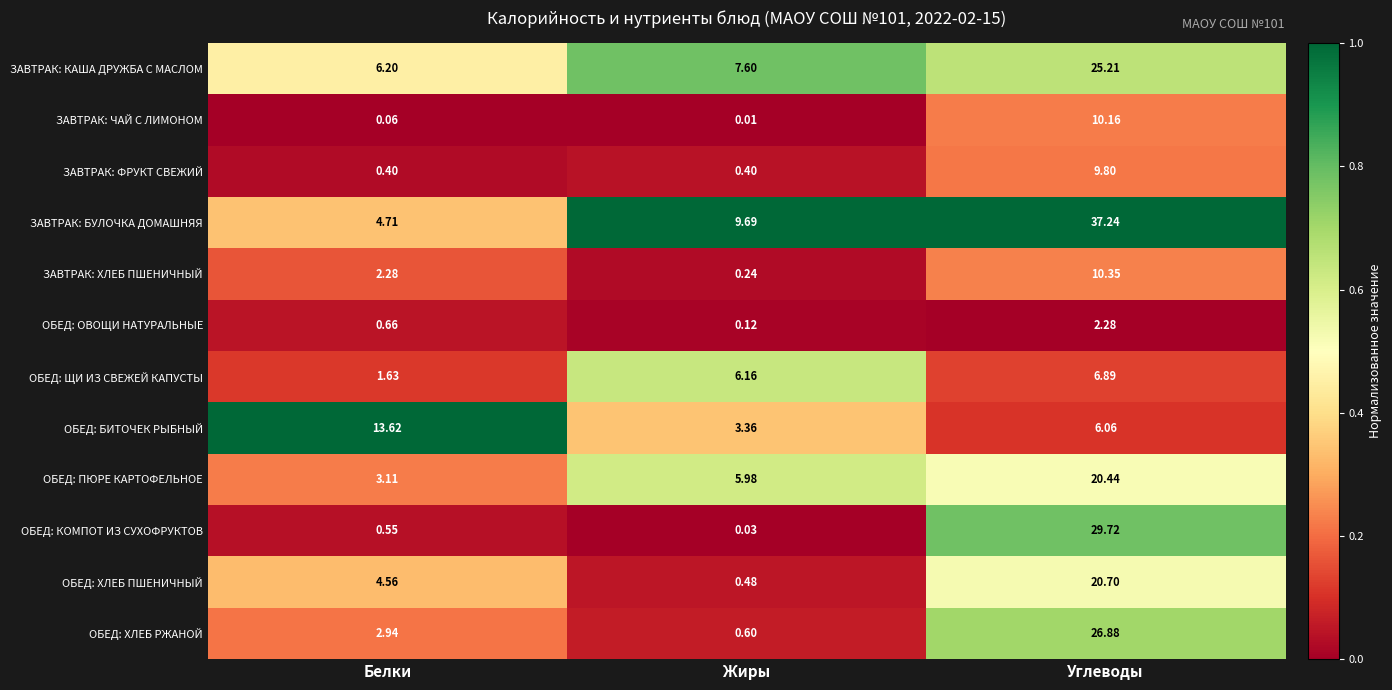

Where is ЗАВТРАК: КАША ДРУЖБА С МАСЛОМ nearest to the value 15?

Жиры